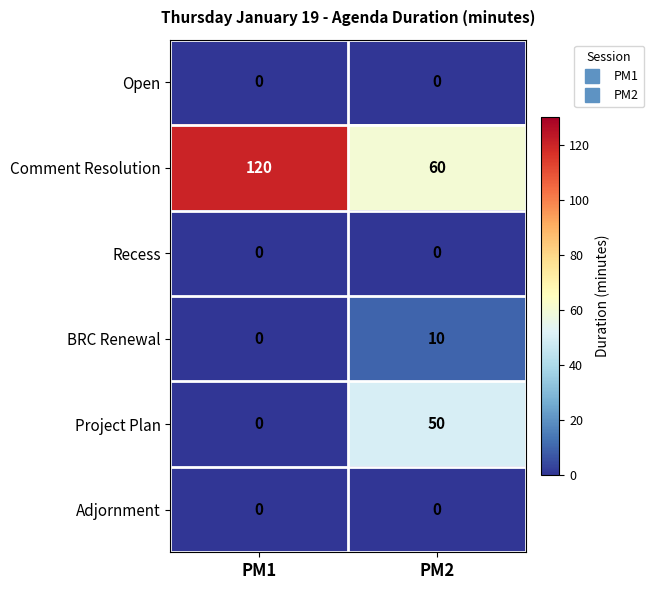

At which category does the chart reach its peak across all series?

PM1